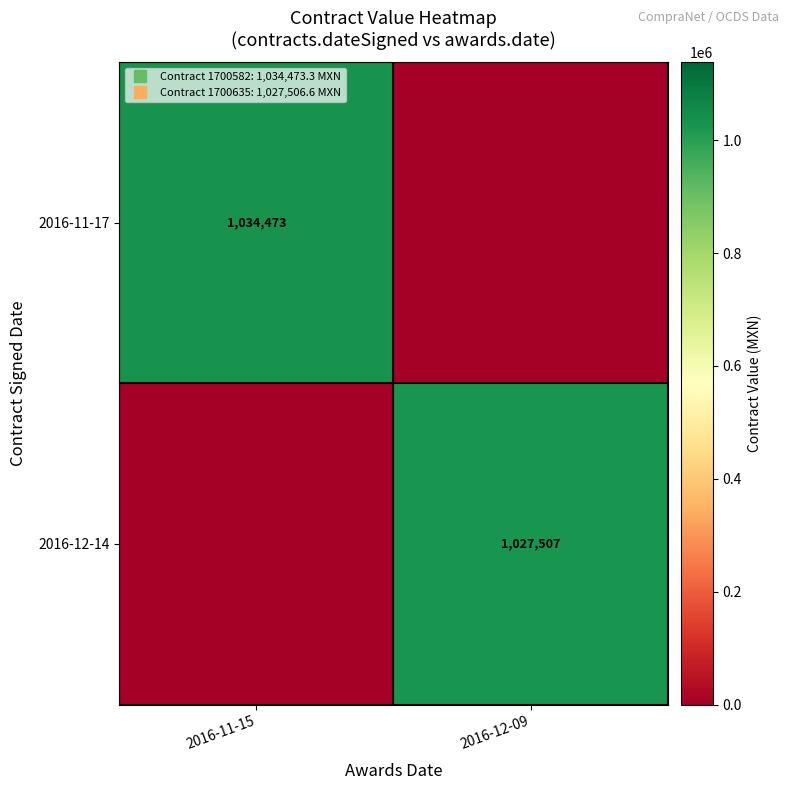

At 2016-11-15, list the series in order from largest to smallest.

2016-11-17, 2016-12-14